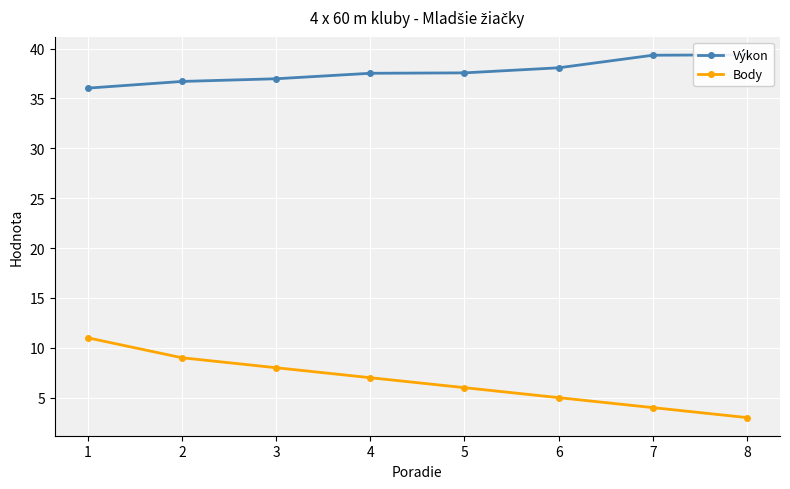

What is the minimum value for Body?

3